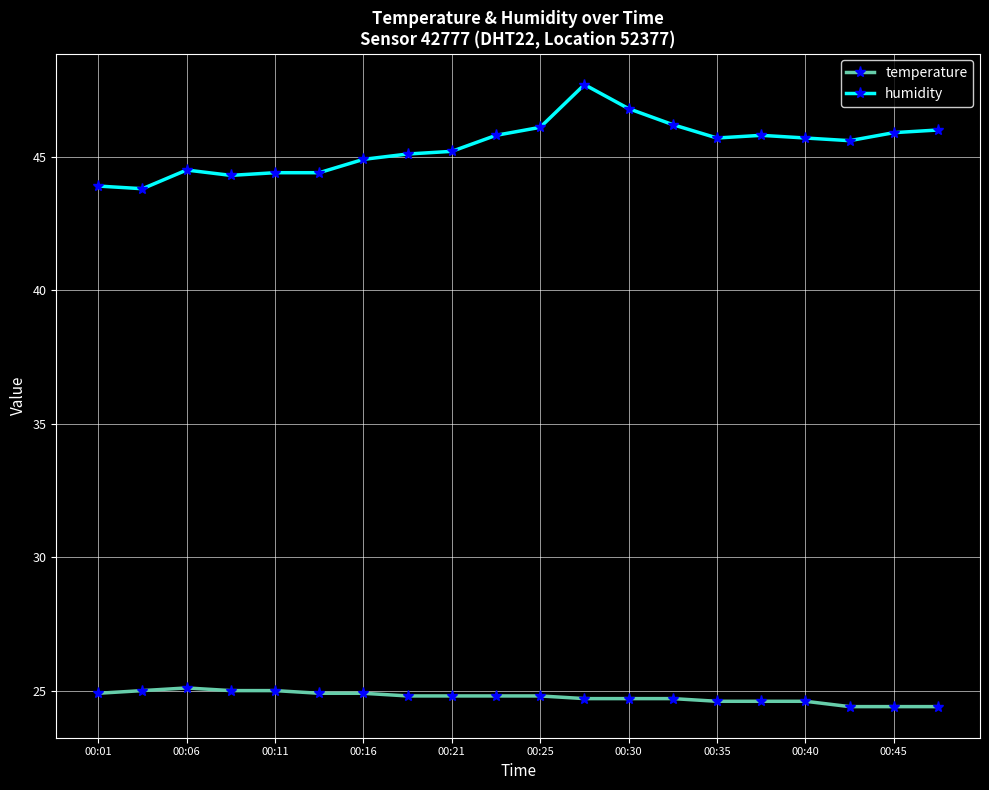

Which series has the widest spread of values?

humidity